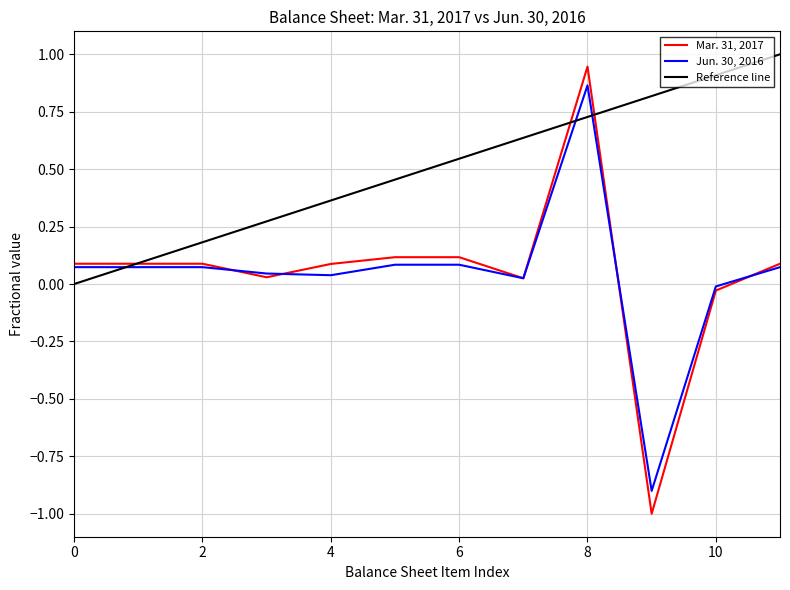

At which label does Mar. 31, 2017 reach its peak?

8